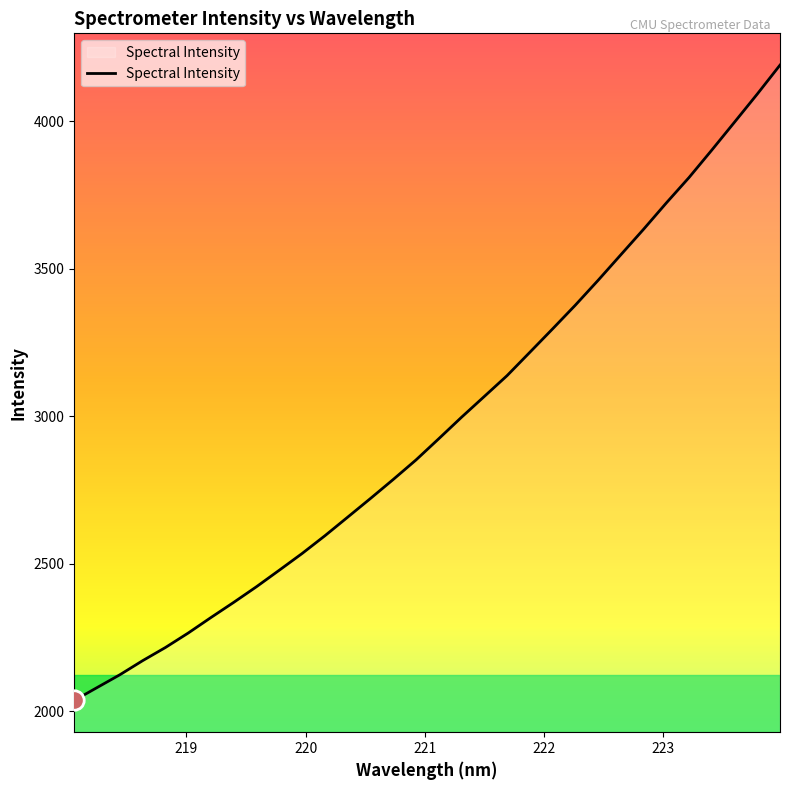

What is the sum of all values?

95004.4